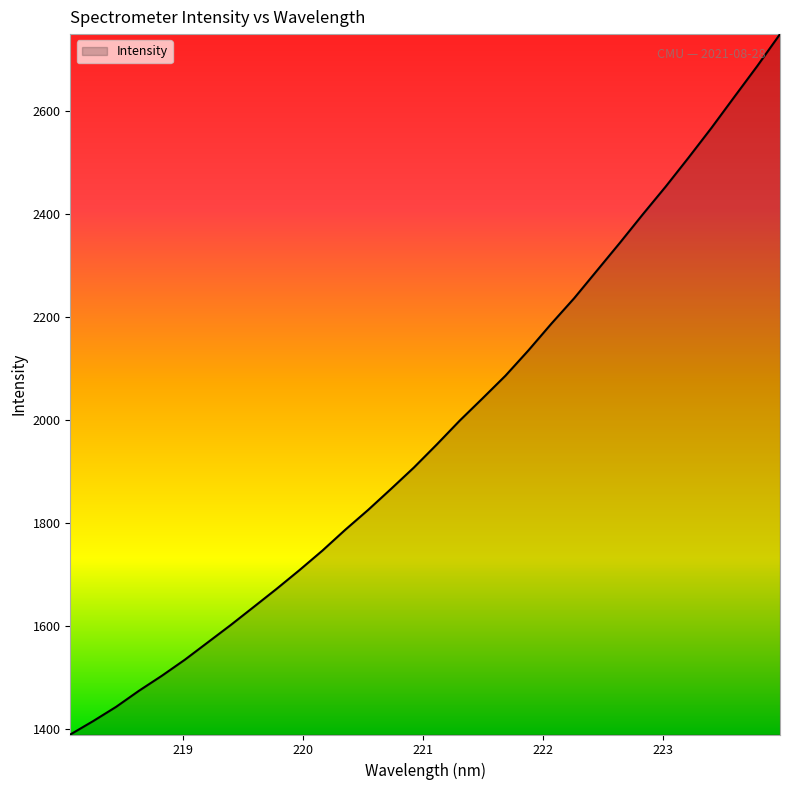

What is the difference between the maximum and minimum values?

1359.0